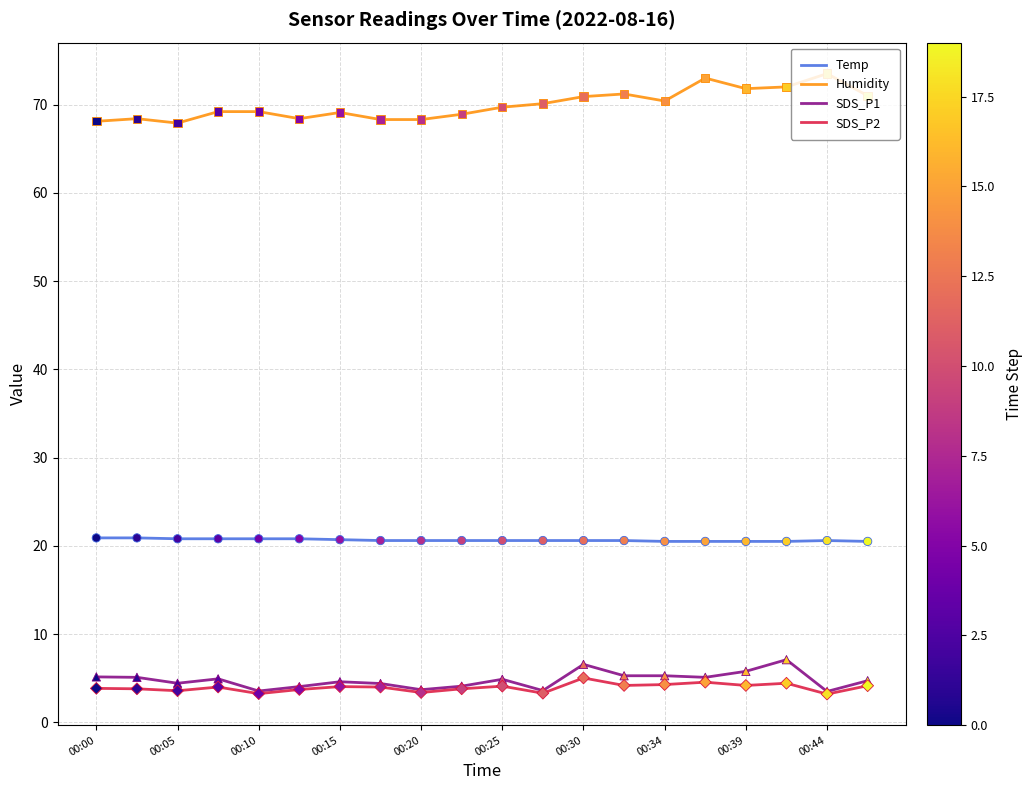

Which series has the largest total across all categories?

Humidity